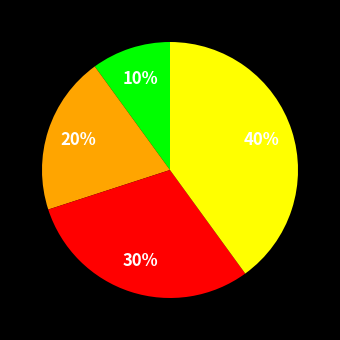

Count the number of slices in the pie.

4